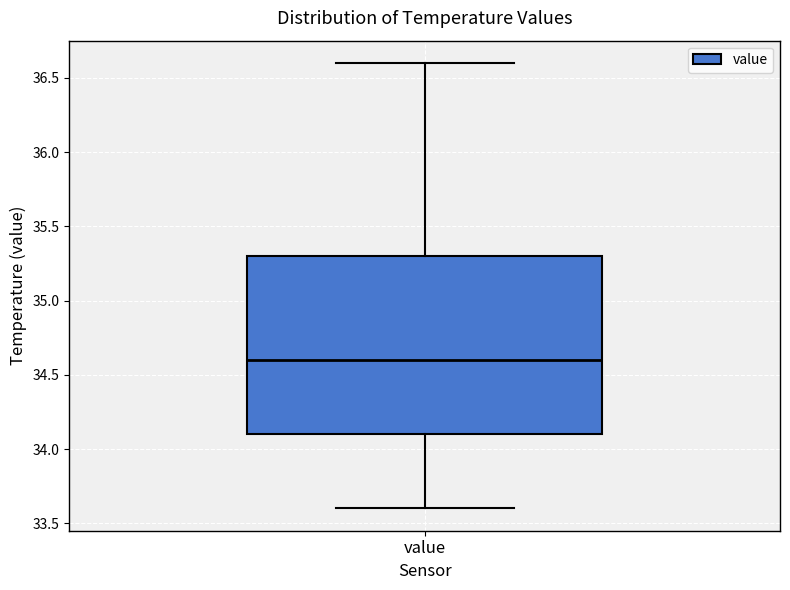

Transcribe this box plot: give where the median line is, the range the box spans, and where the two whiskers end, as read against the y-axis. The values are not printed on the chart, so give them approximately, as read against the axis.

median 34.6, box 34.1 to 35.3, whiskers 33.6 to 36.6